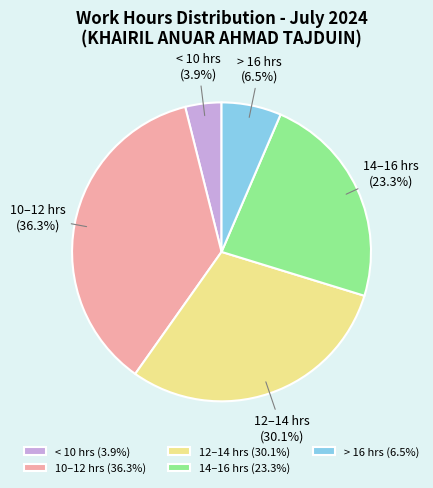

Which slice is the smallest?

< 10 hrs (3.9%)